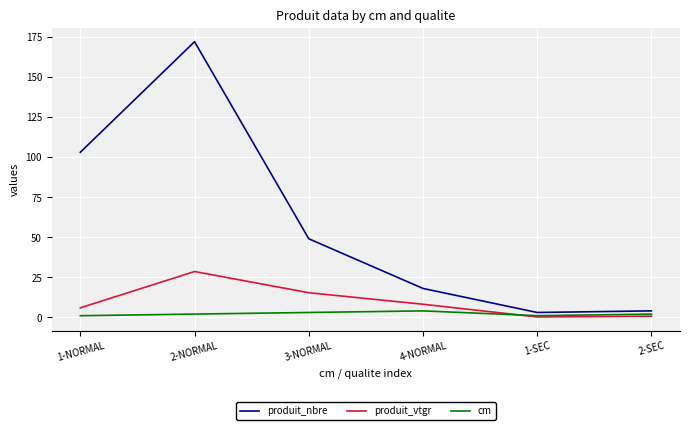

Between which two adjacent categories do cm and produit_vtgr first intersect?

4-NORMAL and 1-SEC